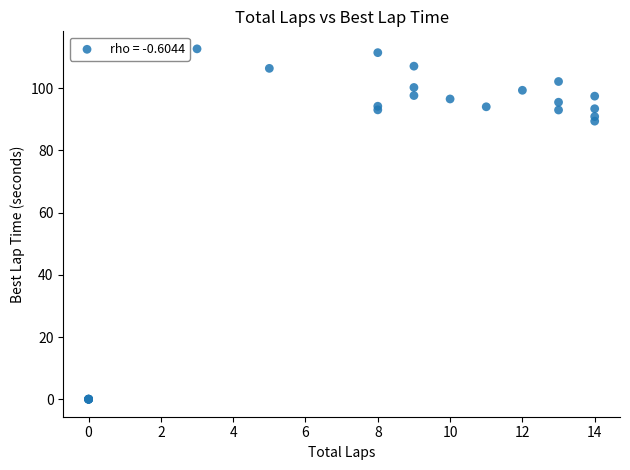

What Y value in the scatter plot is closest to 56?

89.4